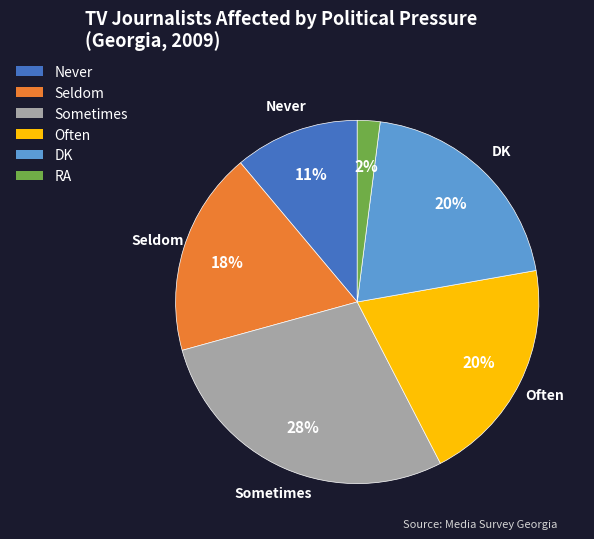

Is there a majority slice in this chart?

No